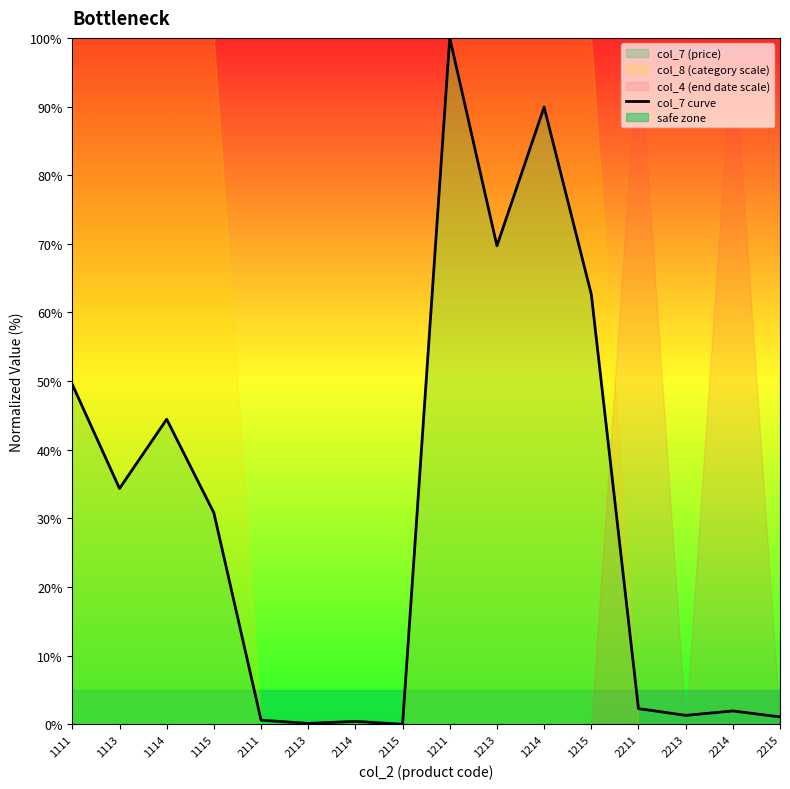

Rank the categories by value from lowest to highest.

2115, 2113, 2114, 2111, 2215, 2213, 2214, 2211, 1115, 1113, 1114, 1111, 1215, 1213, 1214, 1211